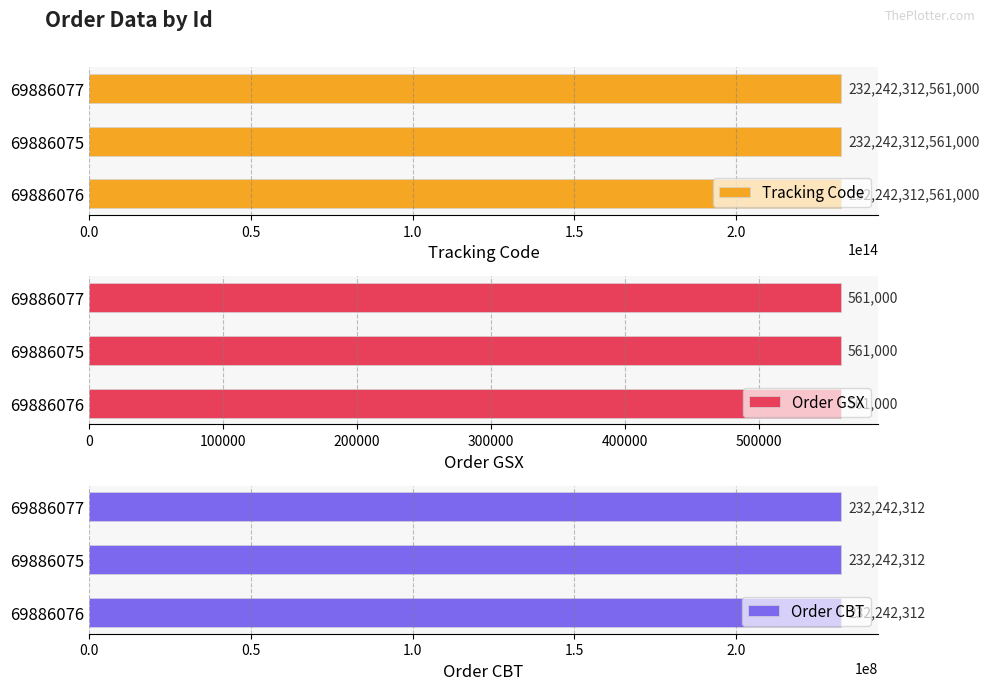

Reading right to left, what are all the values shown in this chart?

tracking_code: 69886077=232242312561000	69886075=232242312561000	69886076=232242312561000
order_gsx: 69886077=561000	69886075=561000	69886076=561000
order_cbt: 69886077=232242312	69886075=232242312	69886076=232242312